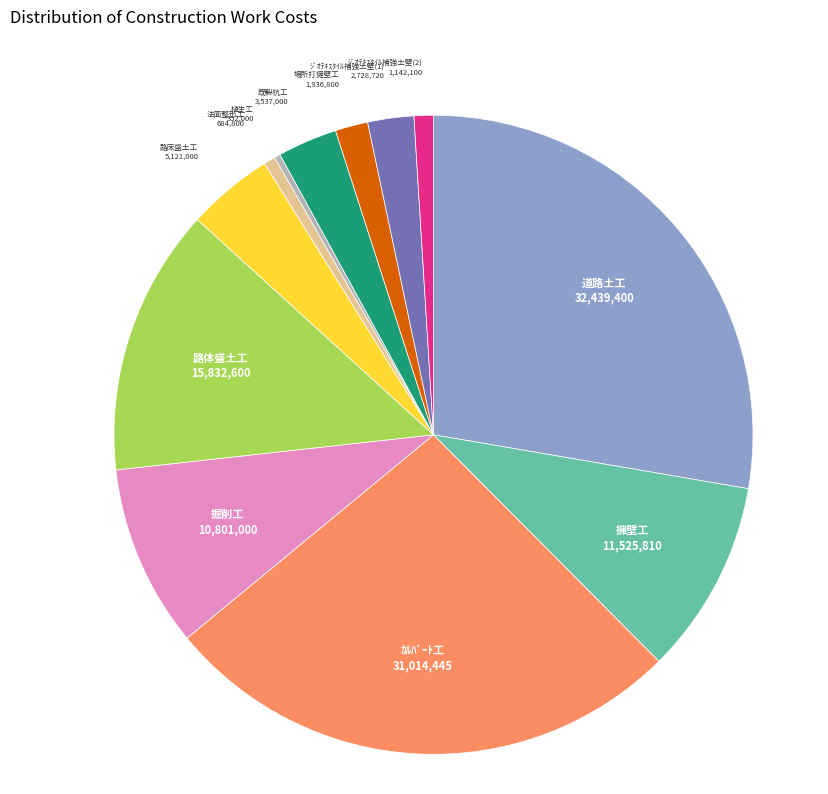

Is there any slice that represents more than half of the pie?

No